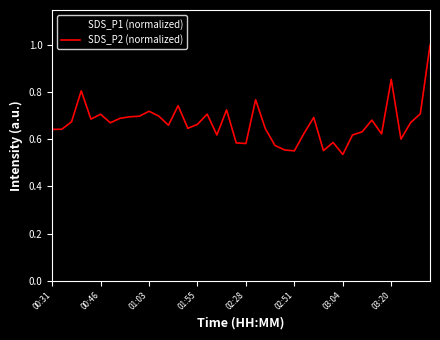

List the series in order of their overall mean, lowest first.

SDS_P1 (normalized), SDS_P2 (normalized)